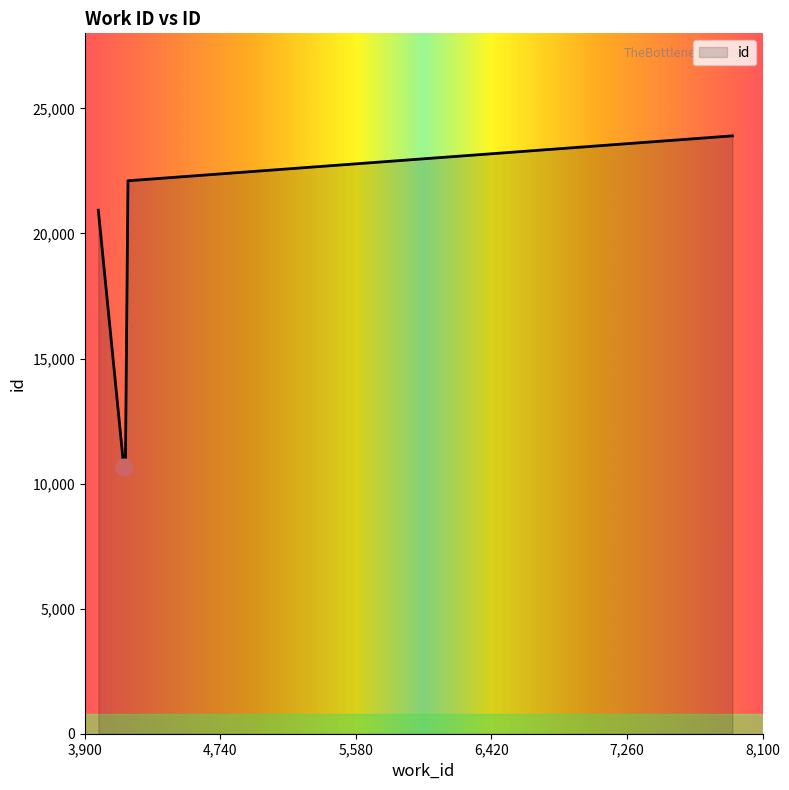

What is the minimum value shown in the chart?

10665